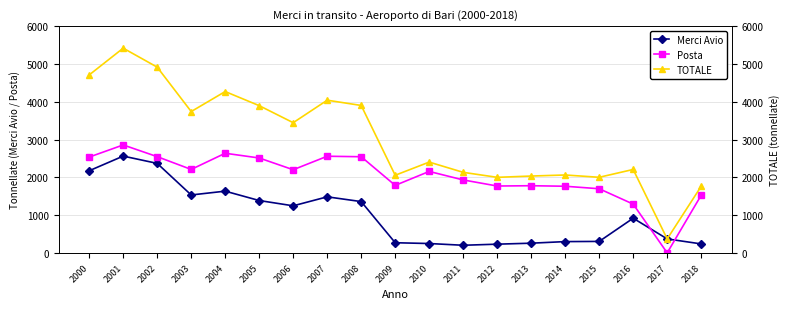

Reading left to right, list all the values displayed in this chart.

Merci Avio: 2000=2173	2001=2561	2002=2368	2003=1532	2004=1633	2005=1385	2006=1245	2007=1483	2008=1357	2009=268	2010=247	2011=201	2012=230	2013=256	2014=298	2015=303	2016=917	2017=369	2018=237
Posta: 2000=2535	2001=2856	2002=2546	2003=2208	2004=2636	2005=2511	2006=2200	2007=2557	2008=2544	2009=1786	2010=2155	2011=1930	2012=1769	2013=1777	2014=1763	2015=1697	2016=1290	2017=0	2018=1525
TOTALE: 2000=4709	2001=5417	2002=4915	2003=3740	2004=4269	2005=3896	2006=3445	2007=4040	2008=3901	2009=2054	2010=2402	2011=2131	2012=1999	2013=2033	2014=2061	2015=2000	2016=2207	2017=369	2018=1762